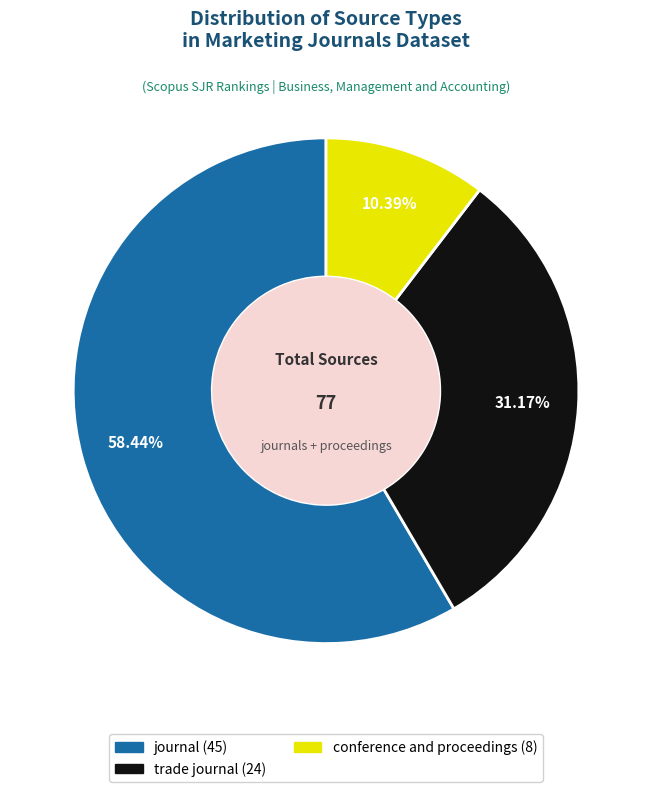

Approximately how many times larger is the value at journal compared to conference and proceedings?

5.6